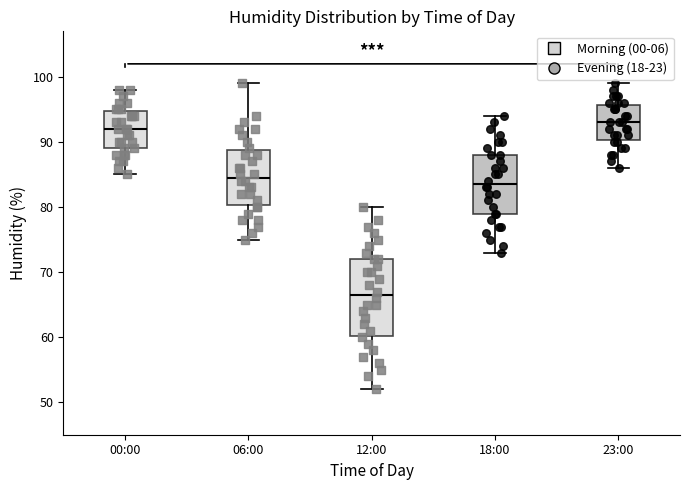

Reading left to right, read every box against the y-axis: the position of its median line, the range the box covers, and the ends of its whiskers. The values are not printed on the chart, so give them approximately, as read against the axis.

00:00: median 92, box 89 to 95, whiskers 85 to 98
06:00: median 85, box 80 to 89, whiskers 75 to 99
12:00: median 67, box 60 to 72, whiskers 52 to 80
18:00: median 84, box 79 to 88, whiskers 73 to 94
23:00: median 93, box 90 to 96, whiskers 86 to 99